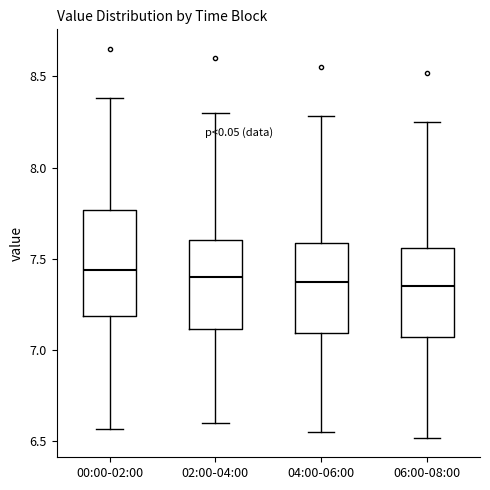

Where does the lower whisker of the box for 00:00-02:00 end on the y-axis? The values are not printed on the chart, so give them approximately, as read against the axis.

6.55